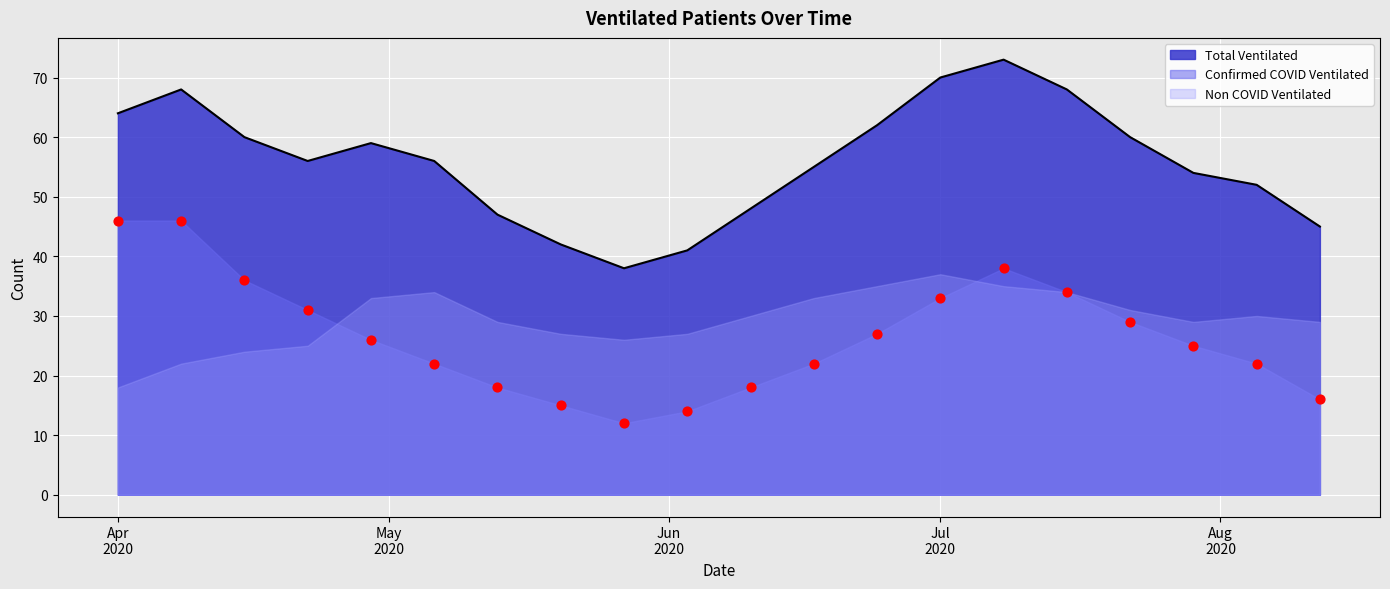

Which series reaches the minimum Y coordinate?

Confirmed COVID Ventilated